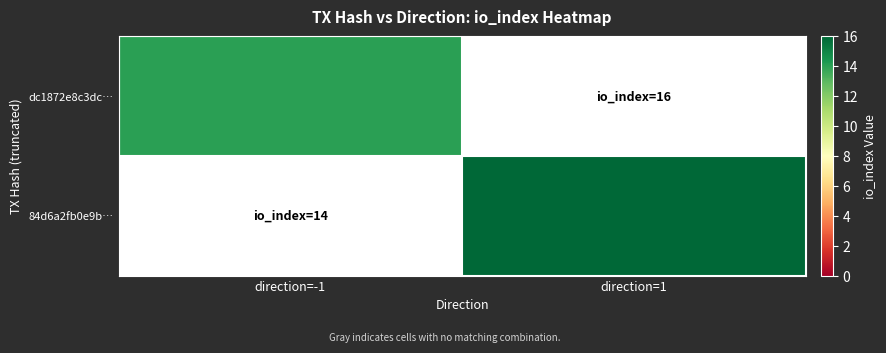

Count the 84d6a2fb0e9b… values in the range 0 to 16.

2